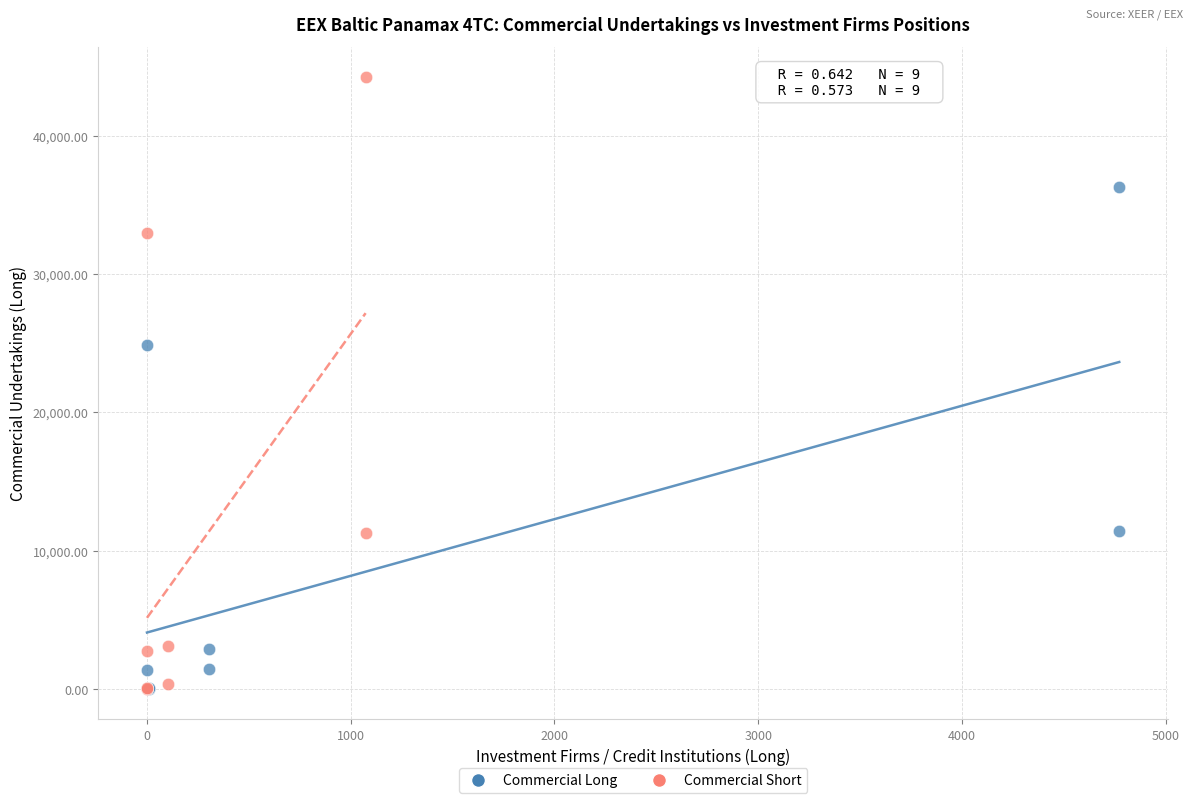

Which series reaches the maximum Y coordinate?

Commercial Short